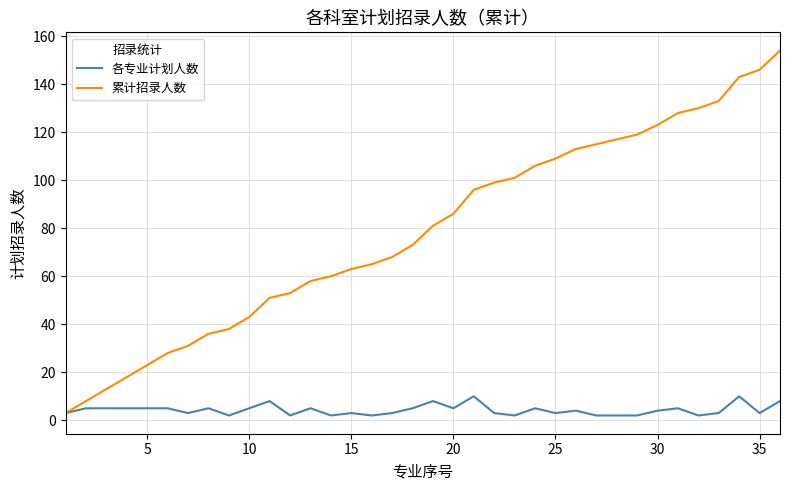

What is the average value of the 累计招录人数 series?

79